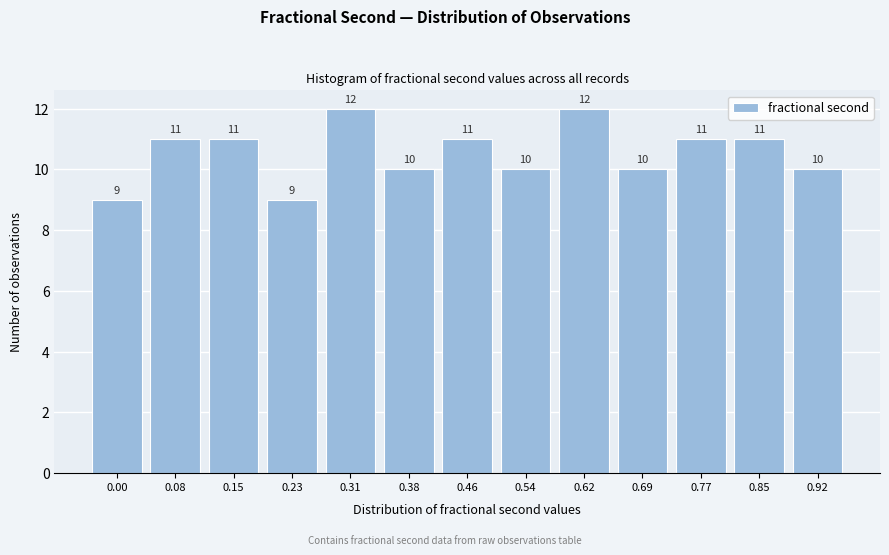

Reading left to right, what are all the values shown in this chart?

0.00=9	0.08=11	0.15=11	0.23=9	0.31=12	0.38=10	0.46=11	0.54=10	0.62=12	0.69=10	0.77=11	0.85=11	0.92=10